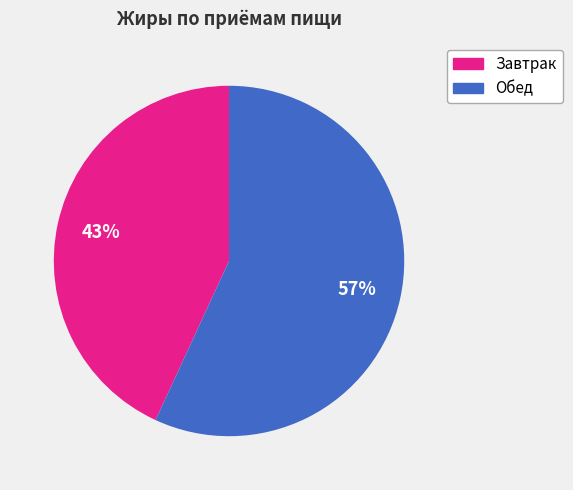

What percentage is the Обед slice, to the nearest percent?

57%